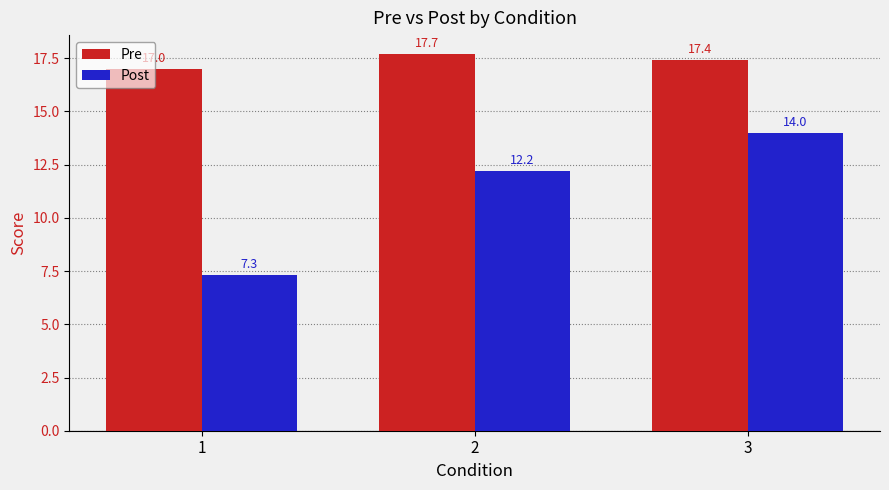

What is the average value of the Pre series?

17.4